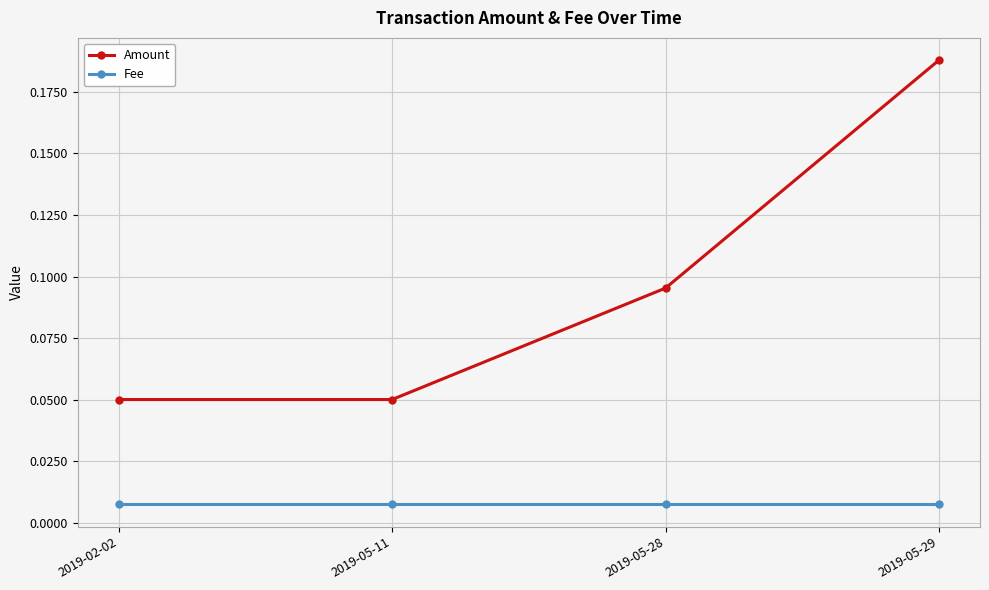

Which series has the widest spread of values?

Amount